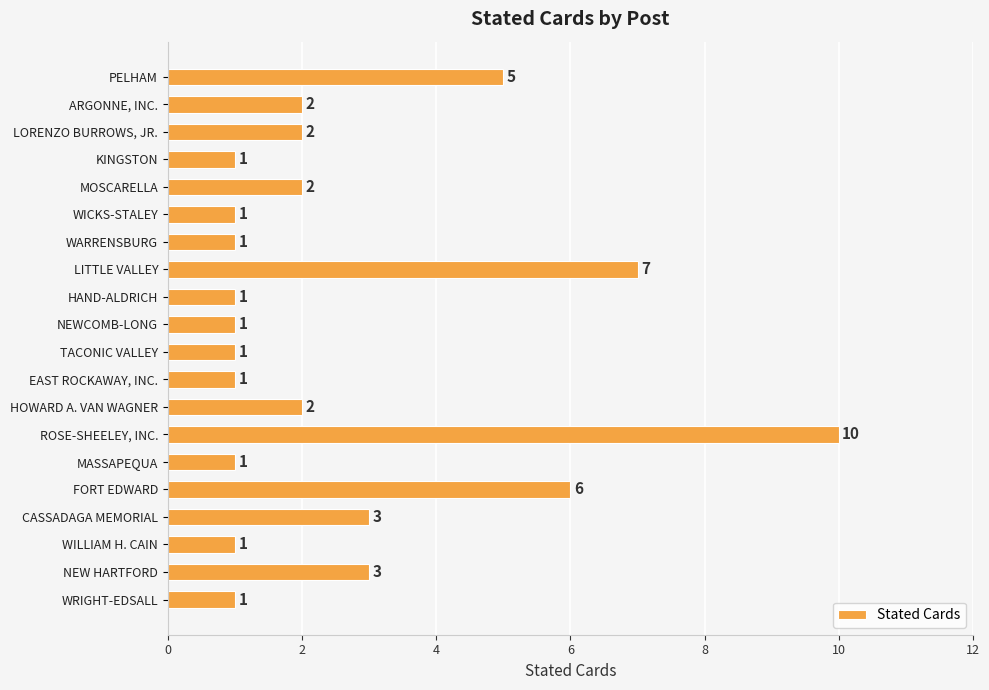

Is it true that the value at ARGONNE, INC. is 2?

True